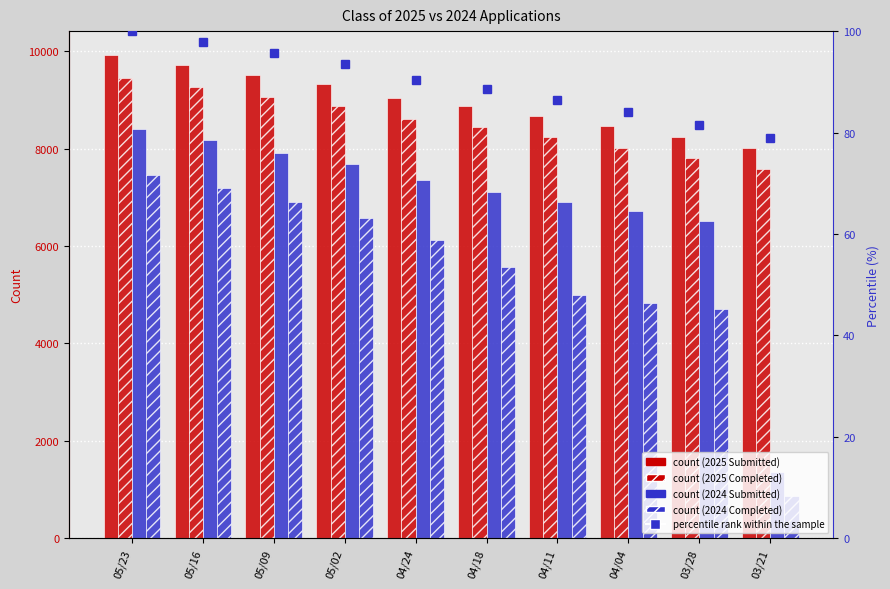

What is the average value of the percentile rank within the sample series?

89.6